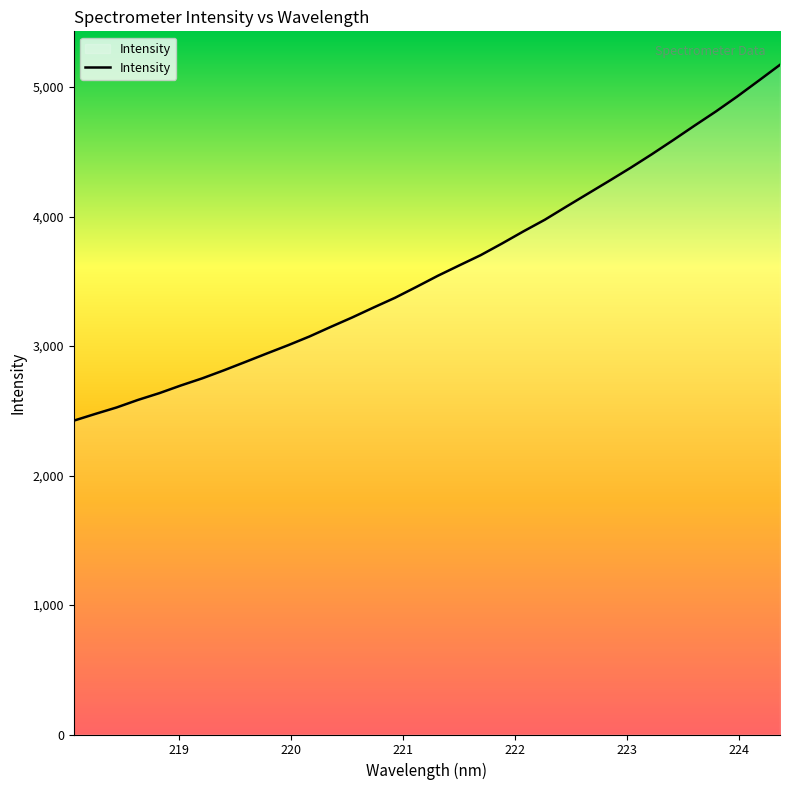

What is the difference between the maximum and minimum values?

2748.1